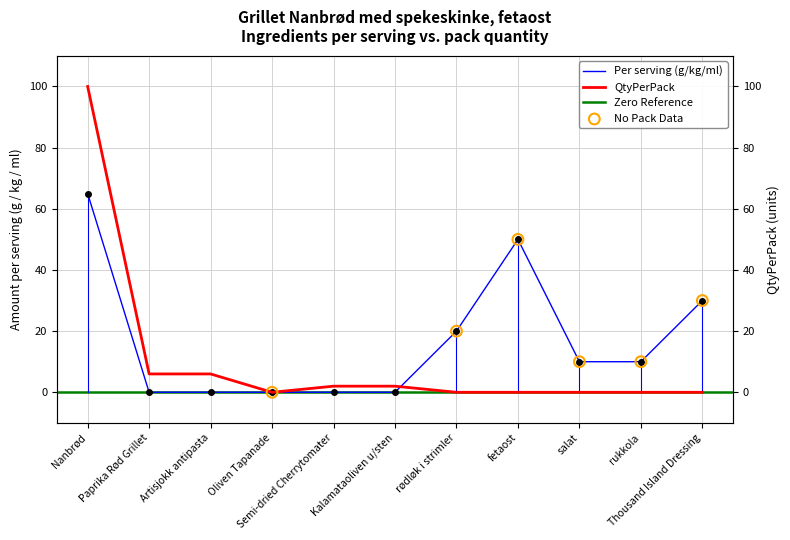

Which series has the largest total across all categories?

Per serving (g/kg/ml)